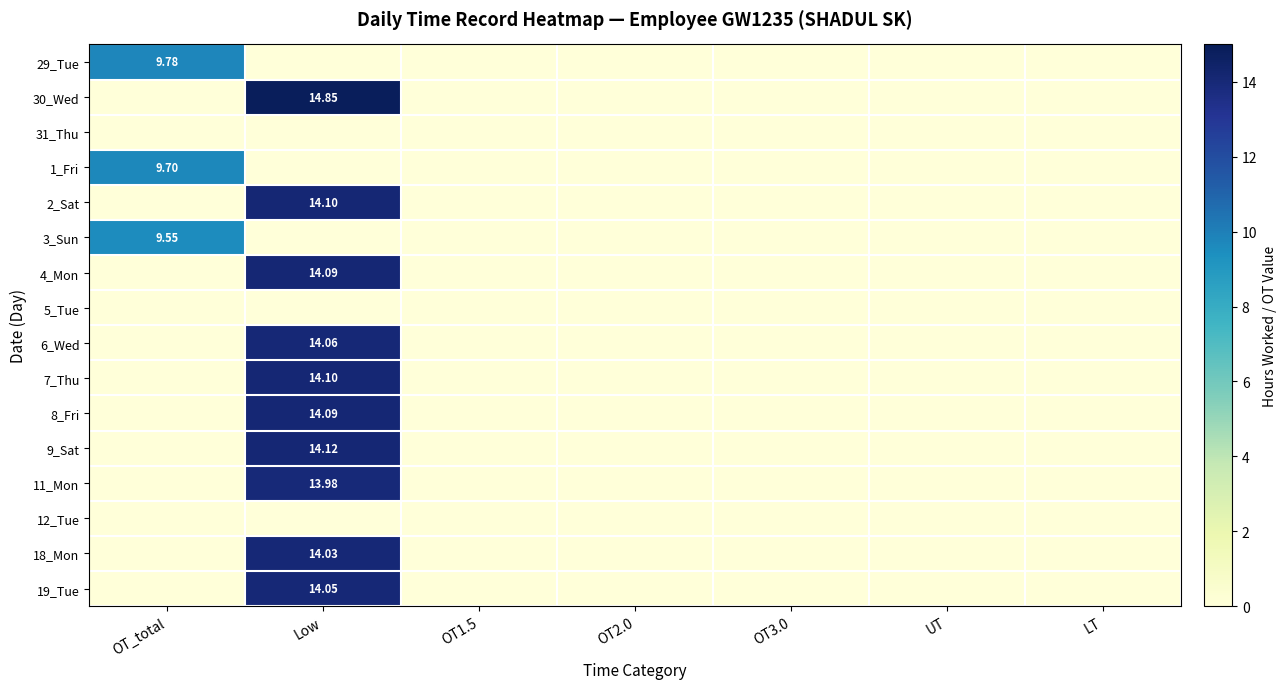

Where is 12_Tue nearest to the value 0?

OT_total